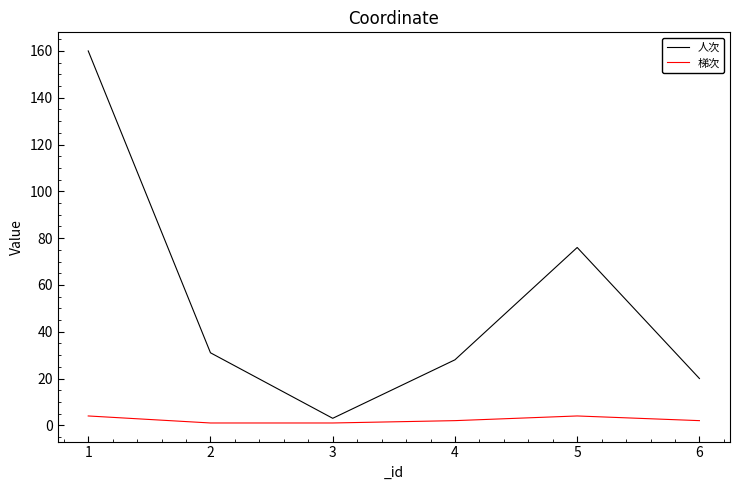

Which series has the widest spread of values?

人次